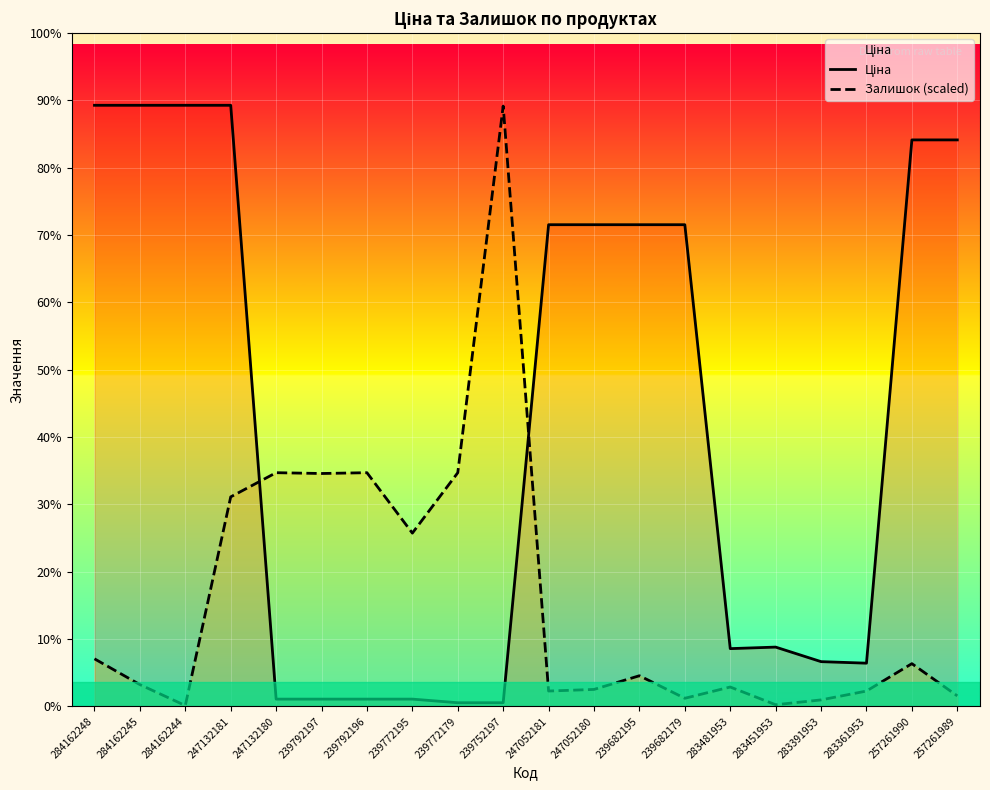

Between 283481953 and 247052180, which is larger?

247052180